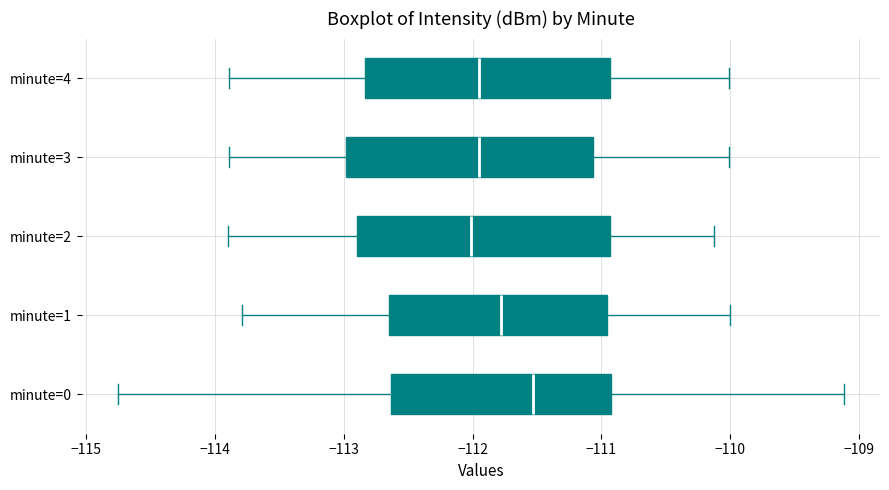

Where is the right edge of the box for minute=1 on the x-axis? The values are not printed on the chart, so give them approximately, as read against the axis.

-111.0